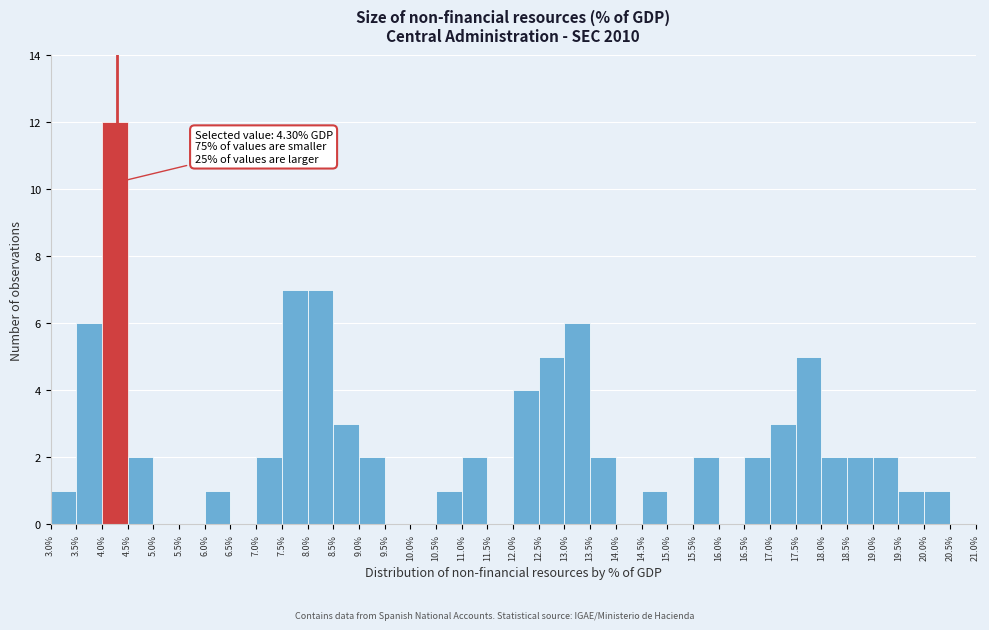

Which range on the x-axis has the tallest bar?

4.0% to 4.5%